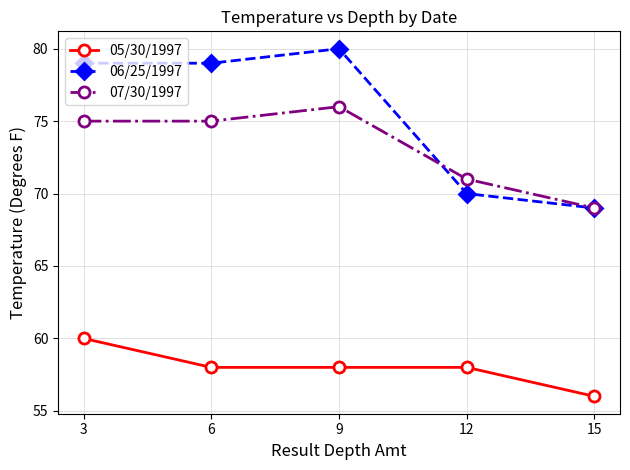

The 07/30/1997 series shows 75 at 3. True or false?

True